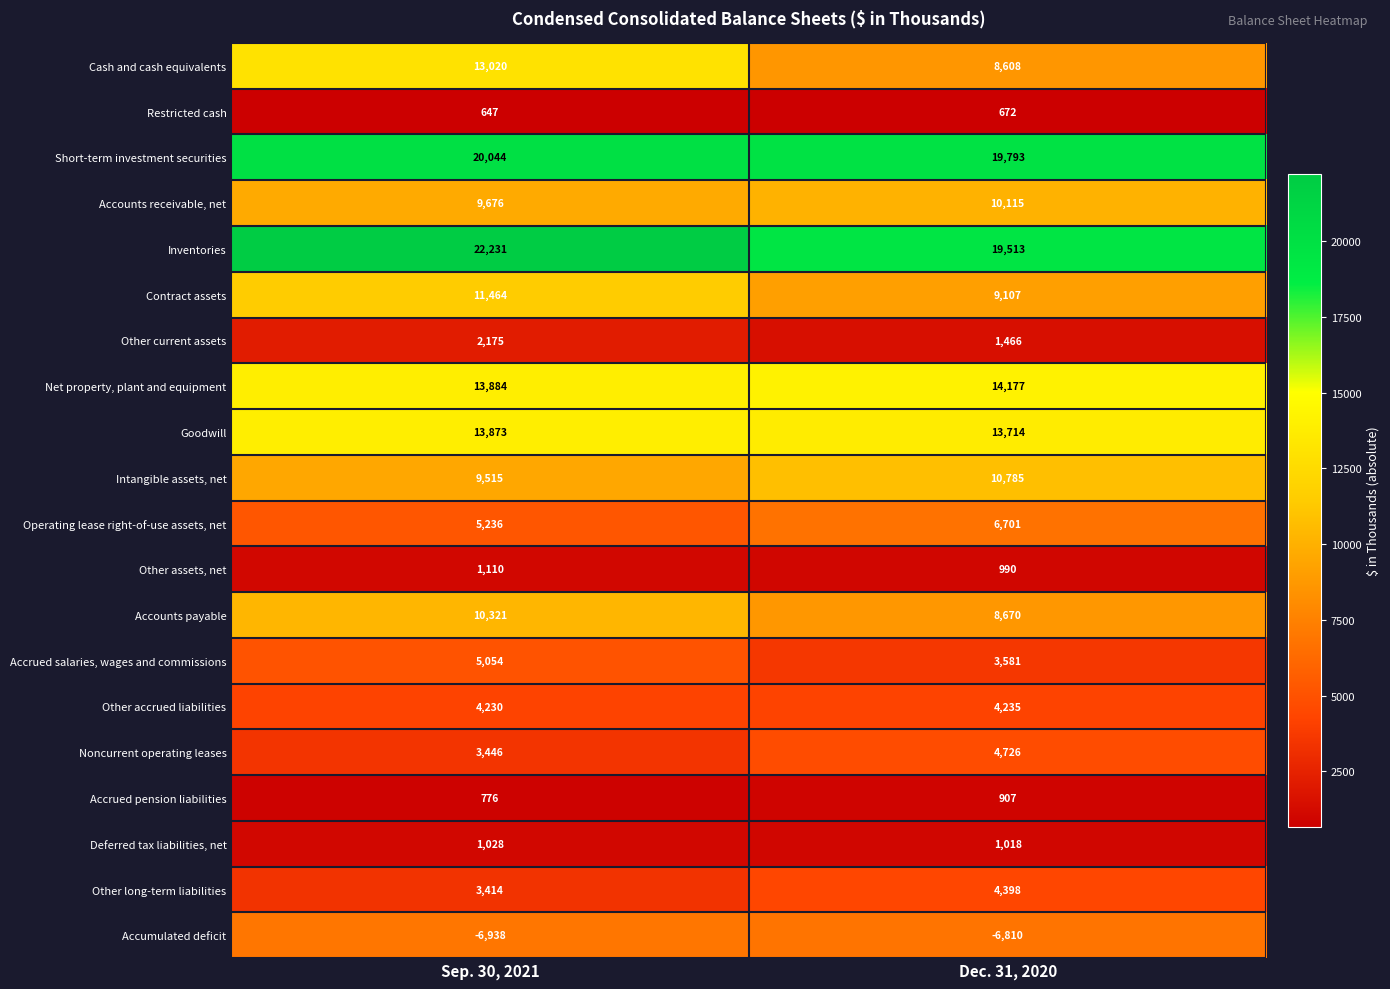

What is the spread (max minus min) of values at Sep. 30, 2021?

29169